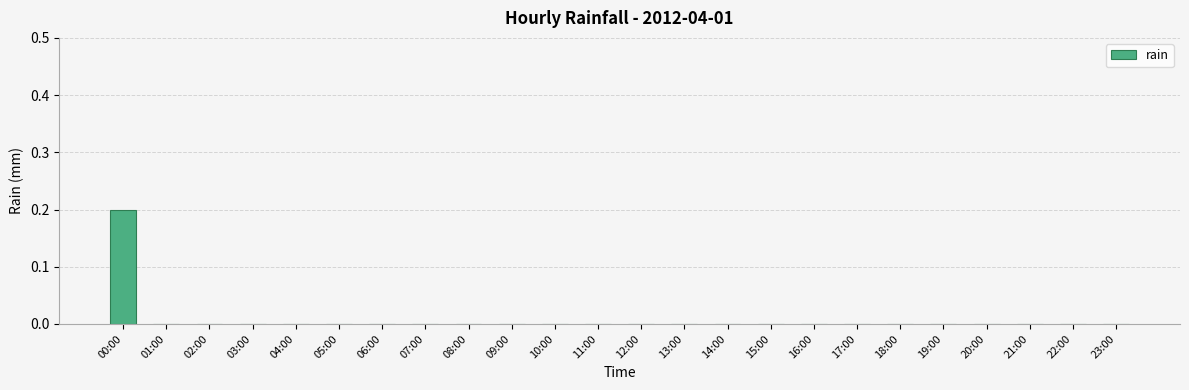

The value at 12:00 is 0.0. True or false?

True